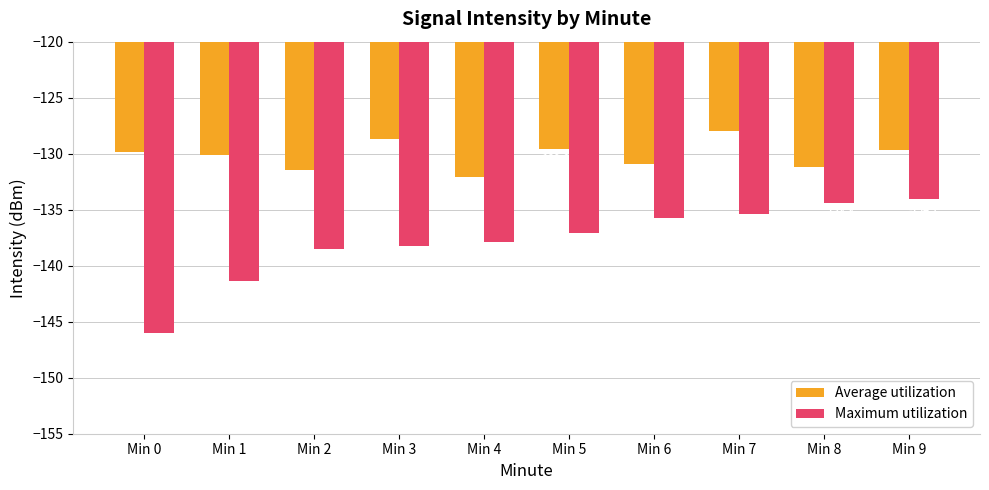

At which label does Maximum utilization first exceed -137?

Min 6